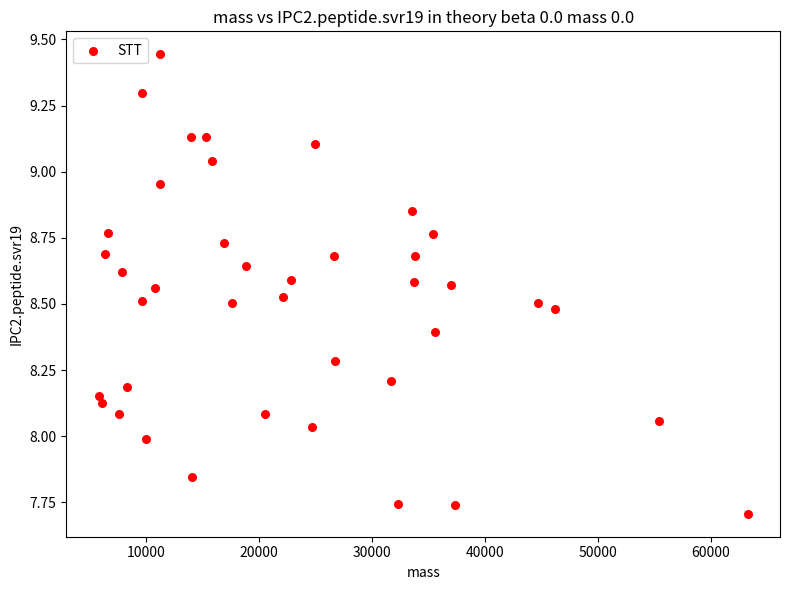

What is the range of X values (max minus min)?

57436.2